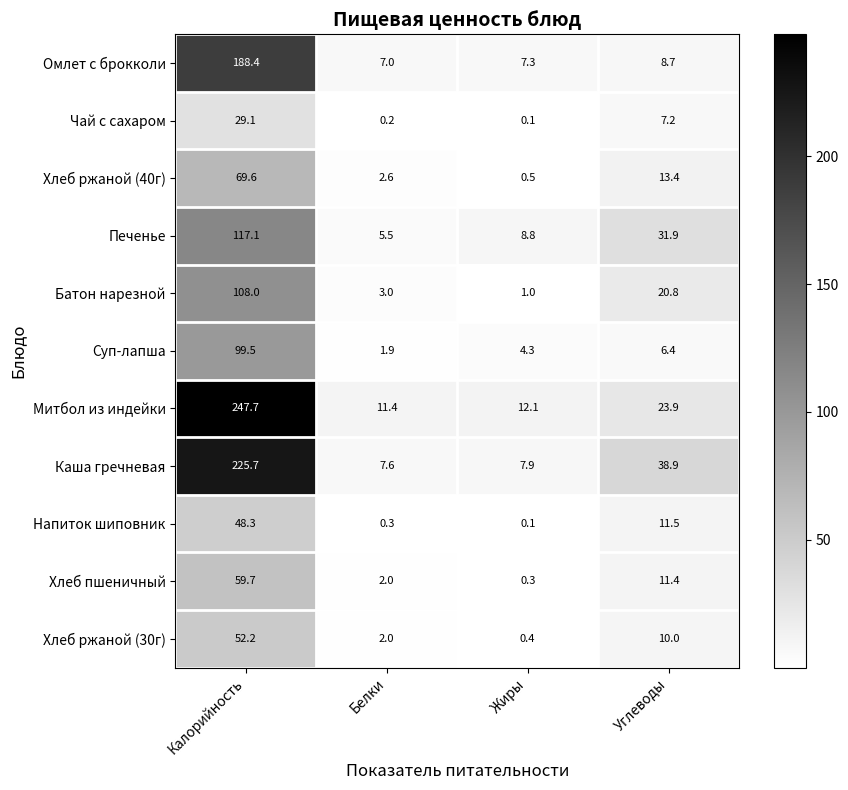

What is the maximum value shown in the chart?

247.7